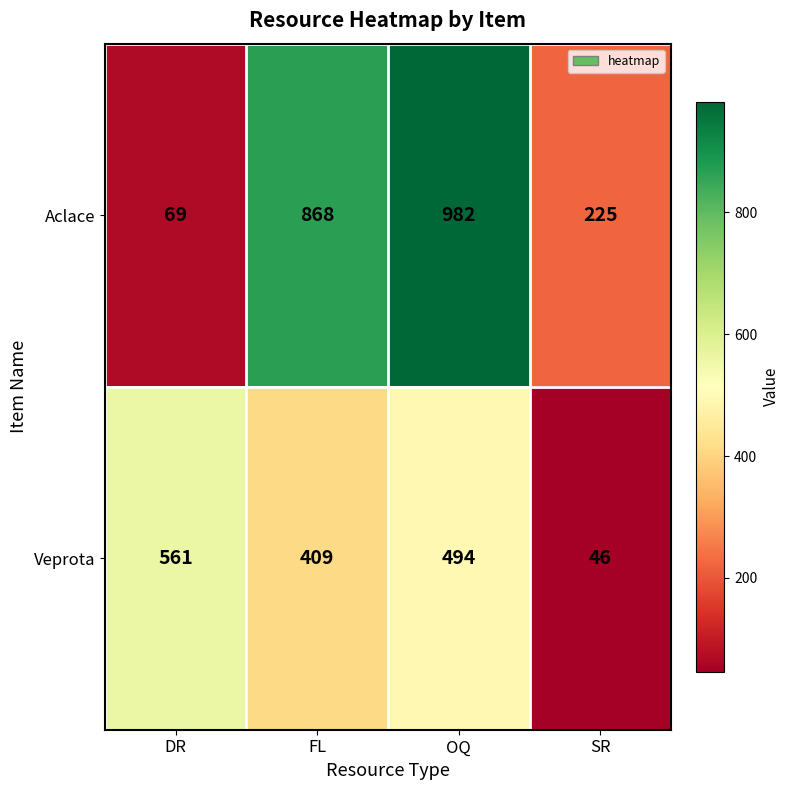

Rank the series by their maximum value, from lowest to highest.

Veprota, Aclace